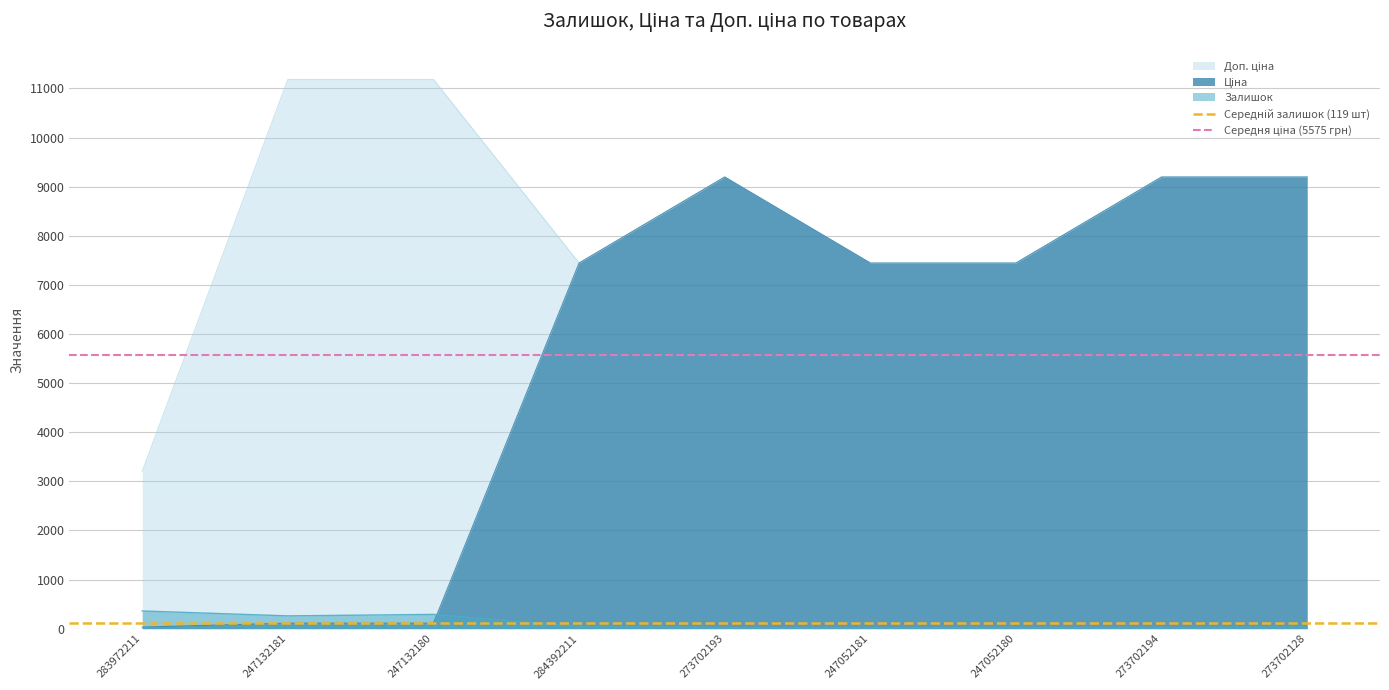

How many lines are shown in the chart?

2